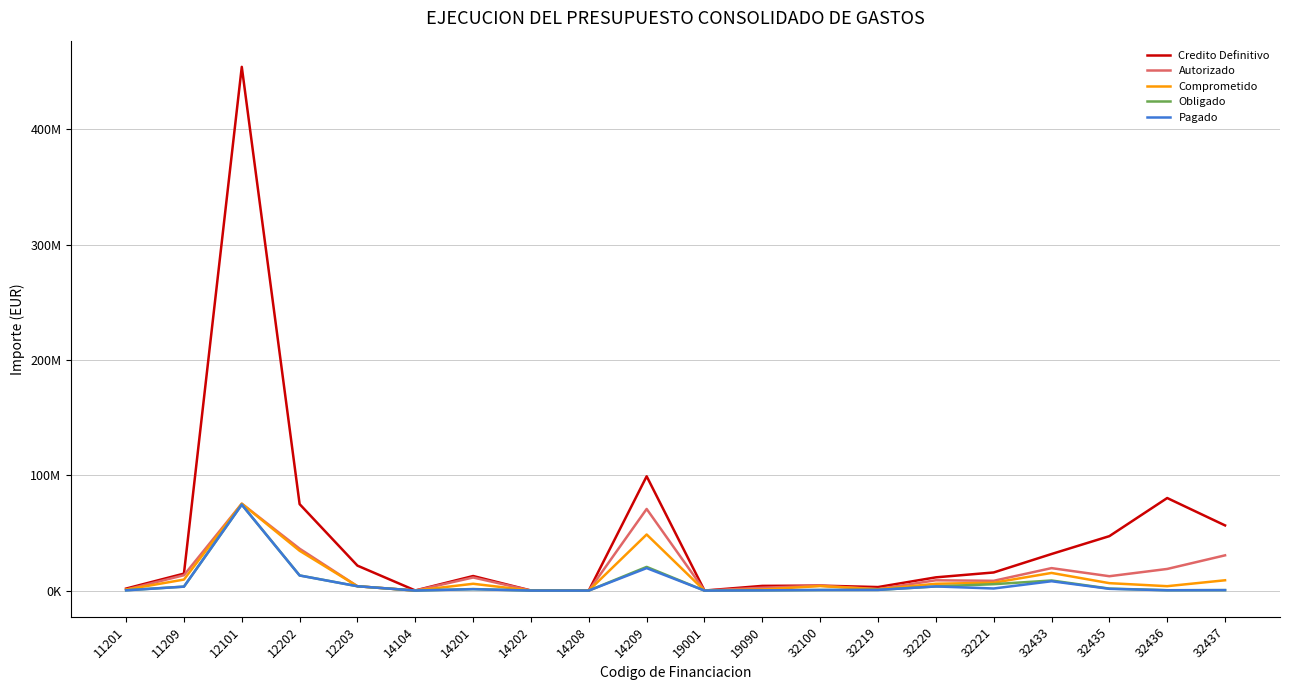

At 14209, list the series in order from largest to smallest.

Credito Definitivo, Autorizado, Comprometido, Obligado, Pagado